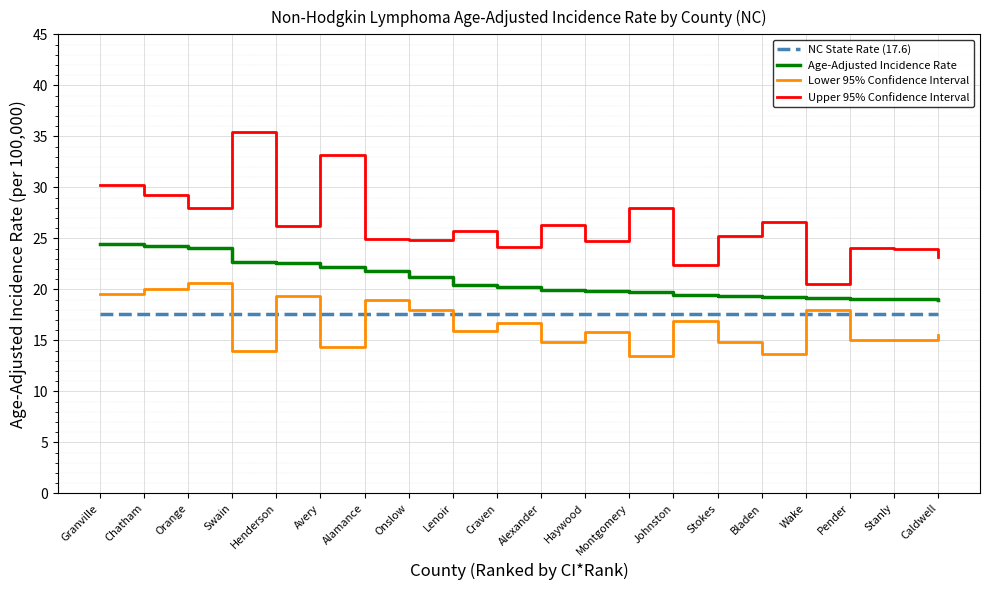

The Age-Adjusted Incidence Rate series shows 28.5 at Alamance. True or false?

False